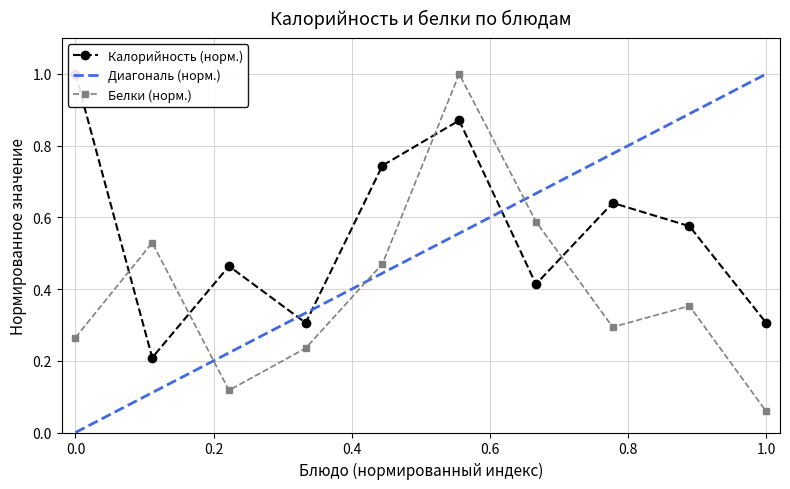

In Белки (норм.), how many points are higher than both neighbors (excluding endpoints)?

3